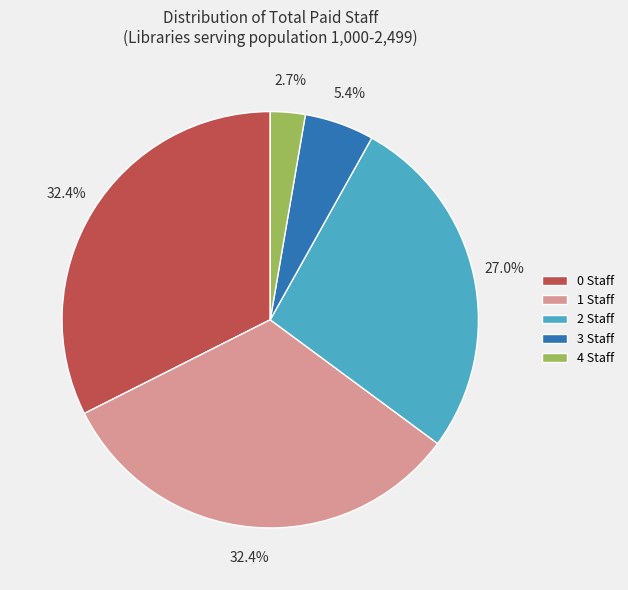

Does any single category account for the majority?

No